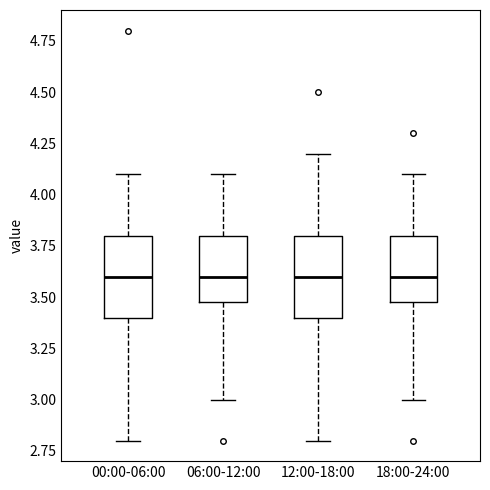

Reading left to right, transcribe this box plot: for each box, give where its median line is, the range the box spans, and where its two whiskers end, as read against the y-axis. The values are not printed on the chart, so give them approximately, as read against the axis.

00:00-06:00: median 3.6, box 3.4 to 3.8, whiskers 2.8 to 4.1
06:00-12:00: median 3.6, box 3.5 to 3.8, whiskers 3.0 to 4.1
12:00-18:00: median 3.6, box 3.4 to 3.8, whiskers 2.8 to 4.2
18:00-24:00: median 3.6, box 3.5 to 3.8, whiskers 3.0 to 4.1